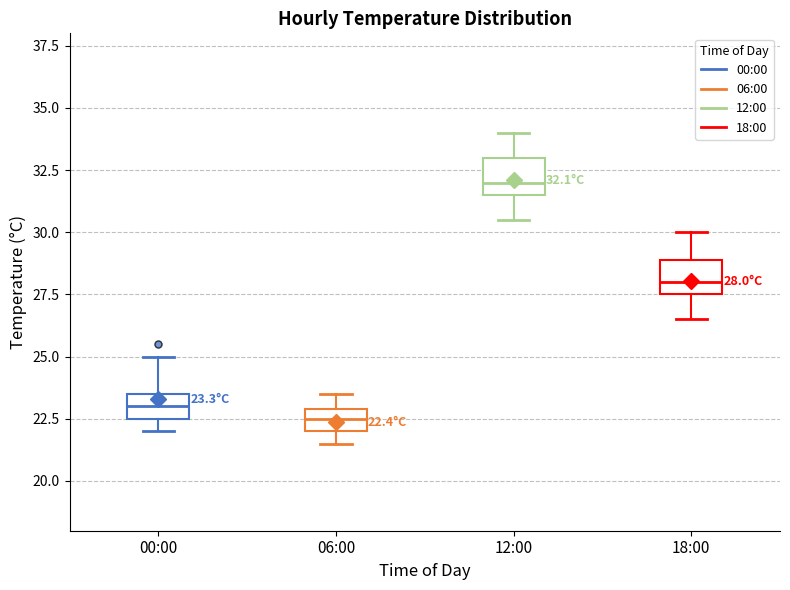

Which box has the highest median line?

12:00